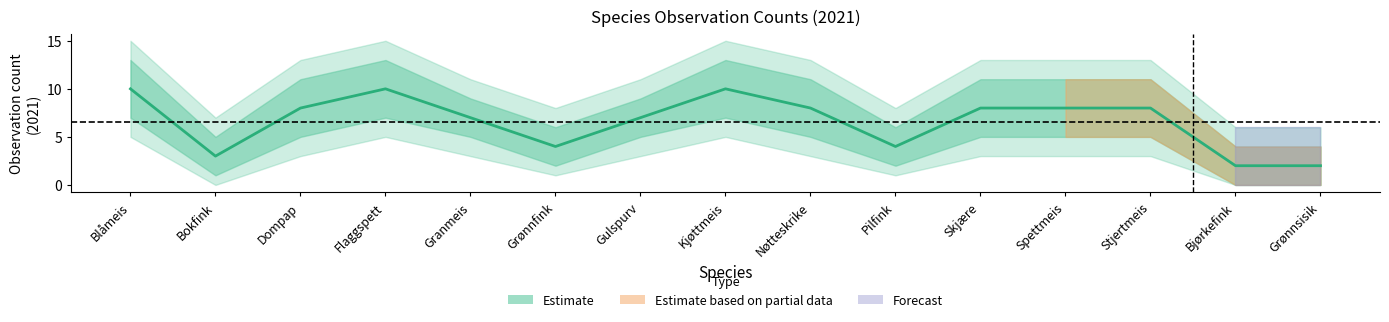

How many values exceed 8?

3